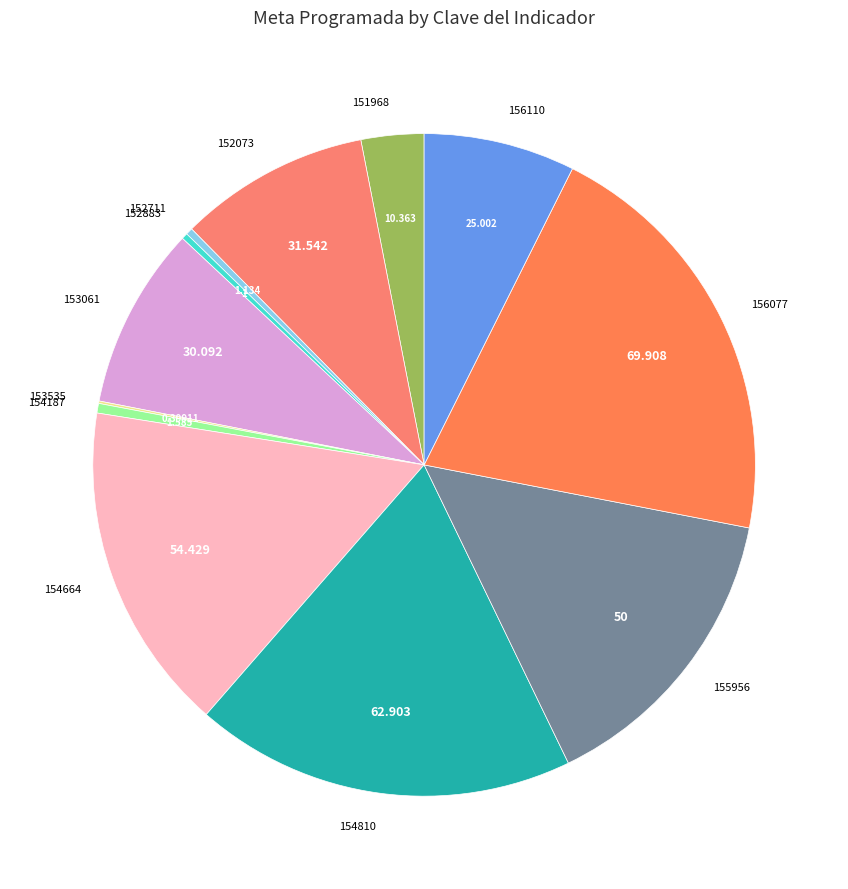

Does 156077 account for over 50% of the chart?

No